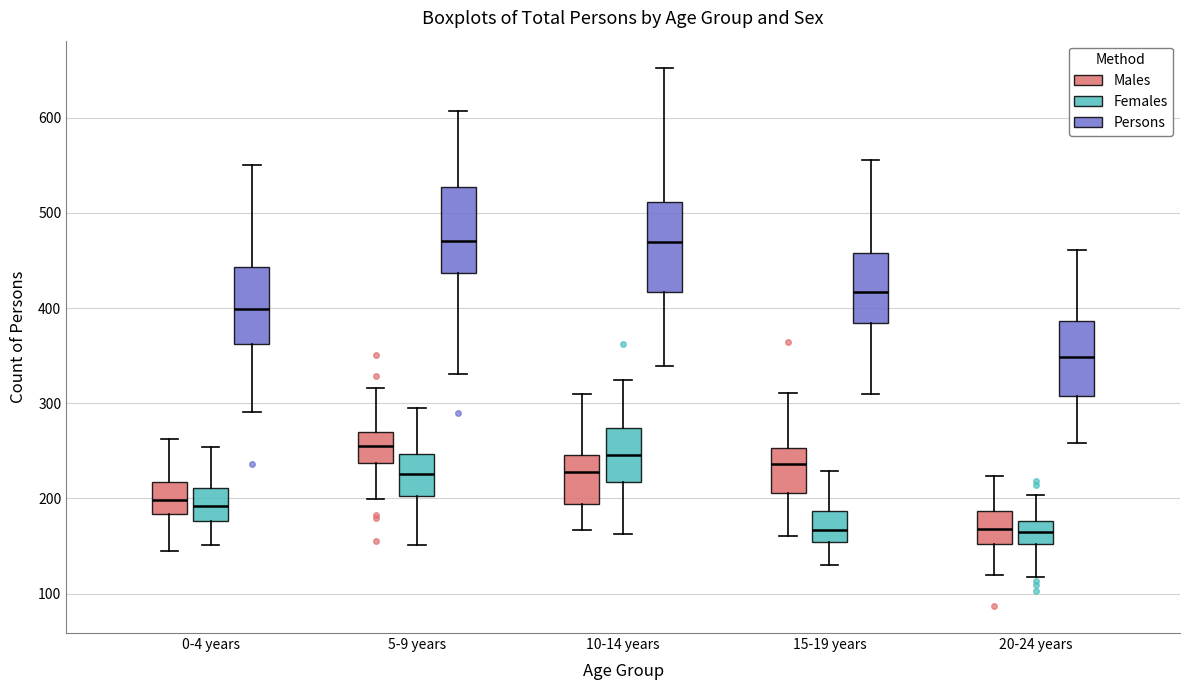

Where does the upper whisker of the box for 5-9 years (Males) end on the y-axis? The values are not printed on the chart, so give them approximately, as read against the axis.

320